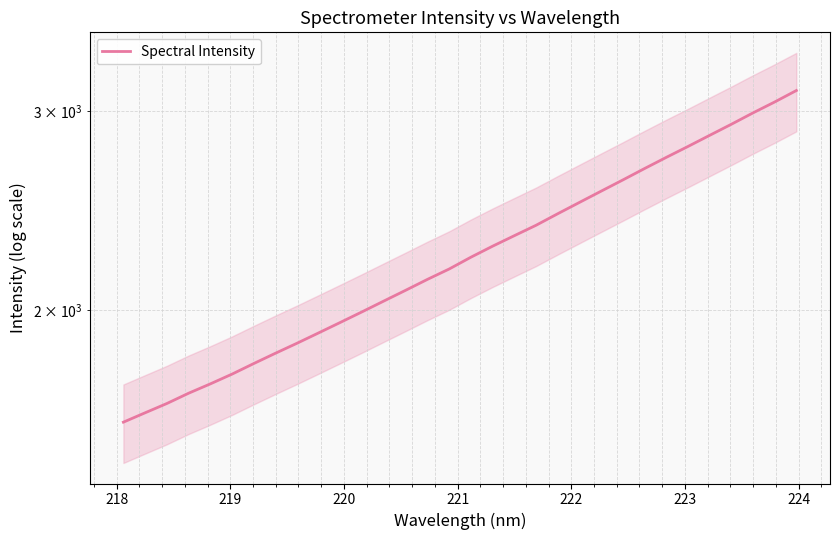

What is the maximum value shown in the chart?

3129.3